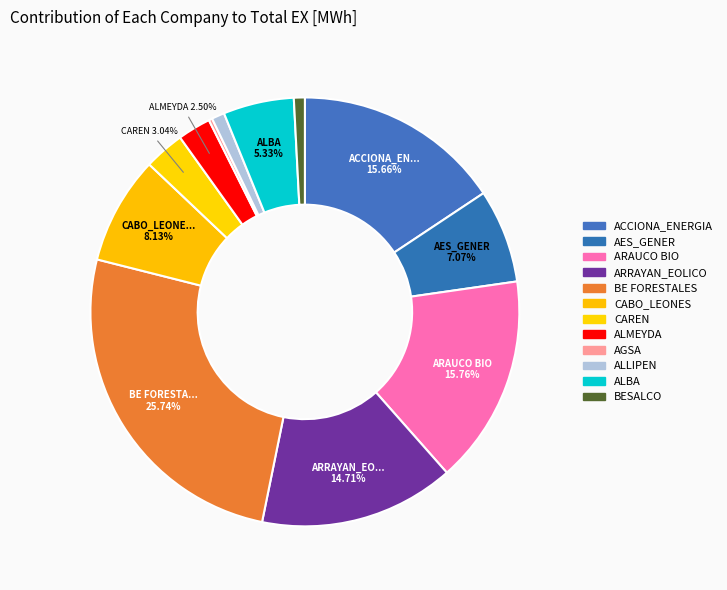

Combined, what portion of the pie is ACCIONA_ENERGIA and AGSA?

15.9%